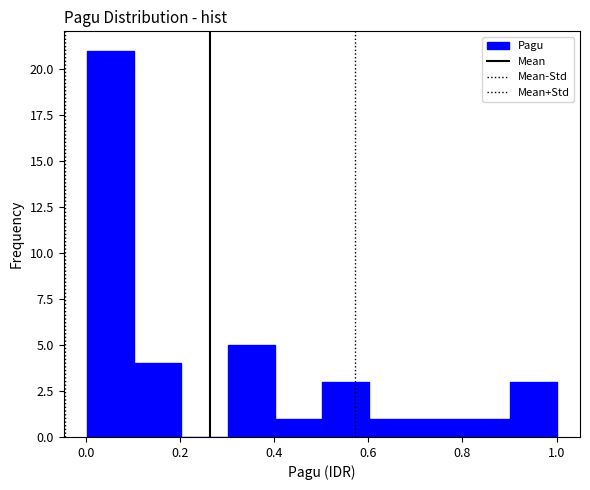

Which range on the x-axis has the tallest bar?

0.0 to 0.1